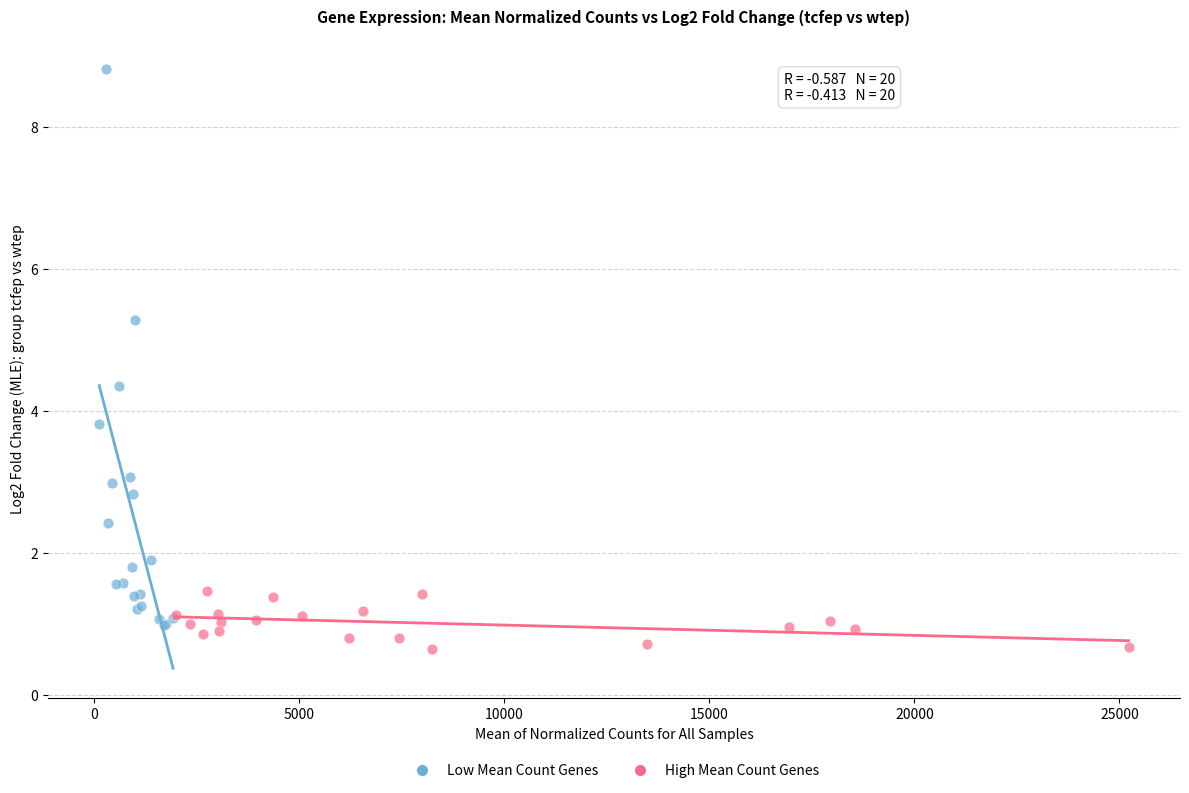

Which series reaches the minimum Y coordinate?

High Mean Count Genes